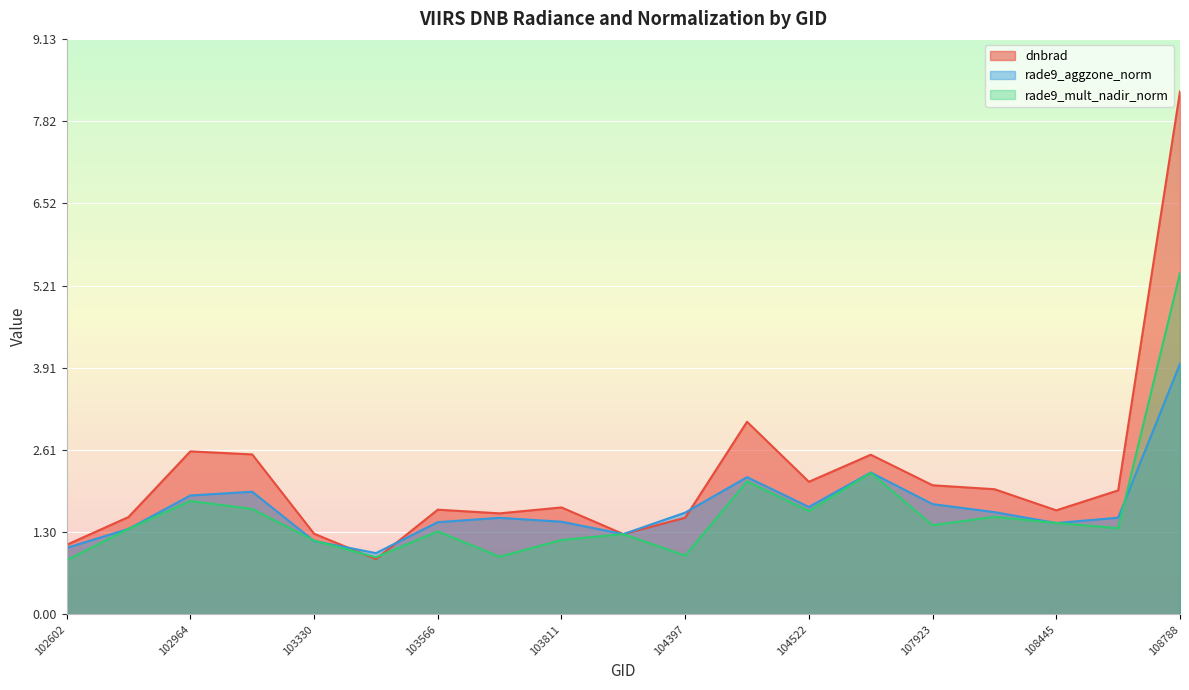

What is the total value across all series at 103448?

2.8